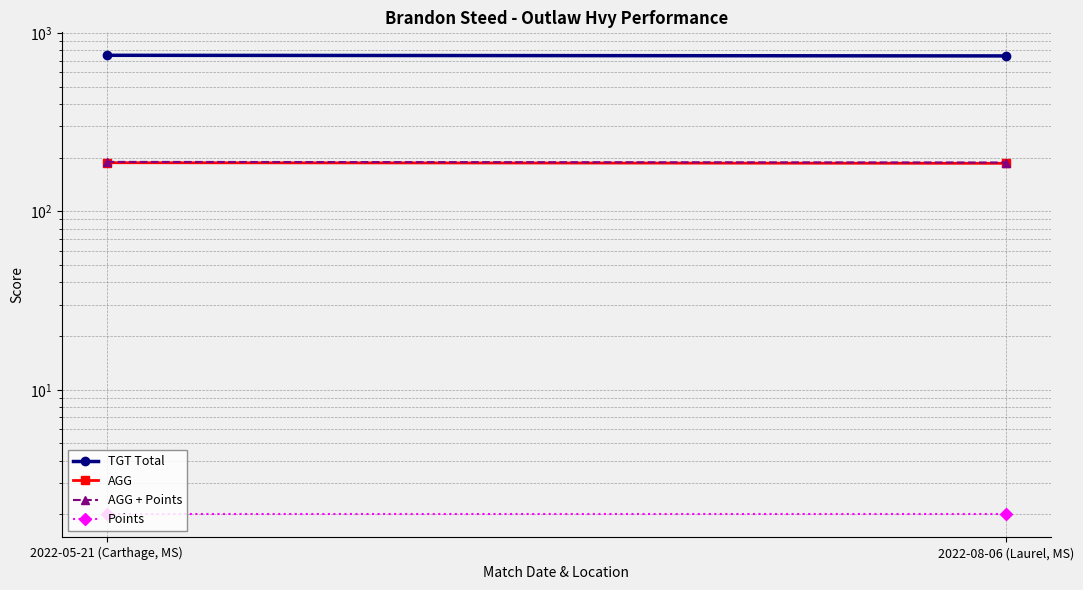

What position from the right is 2022-08-06 (Laurel, MS)?

1